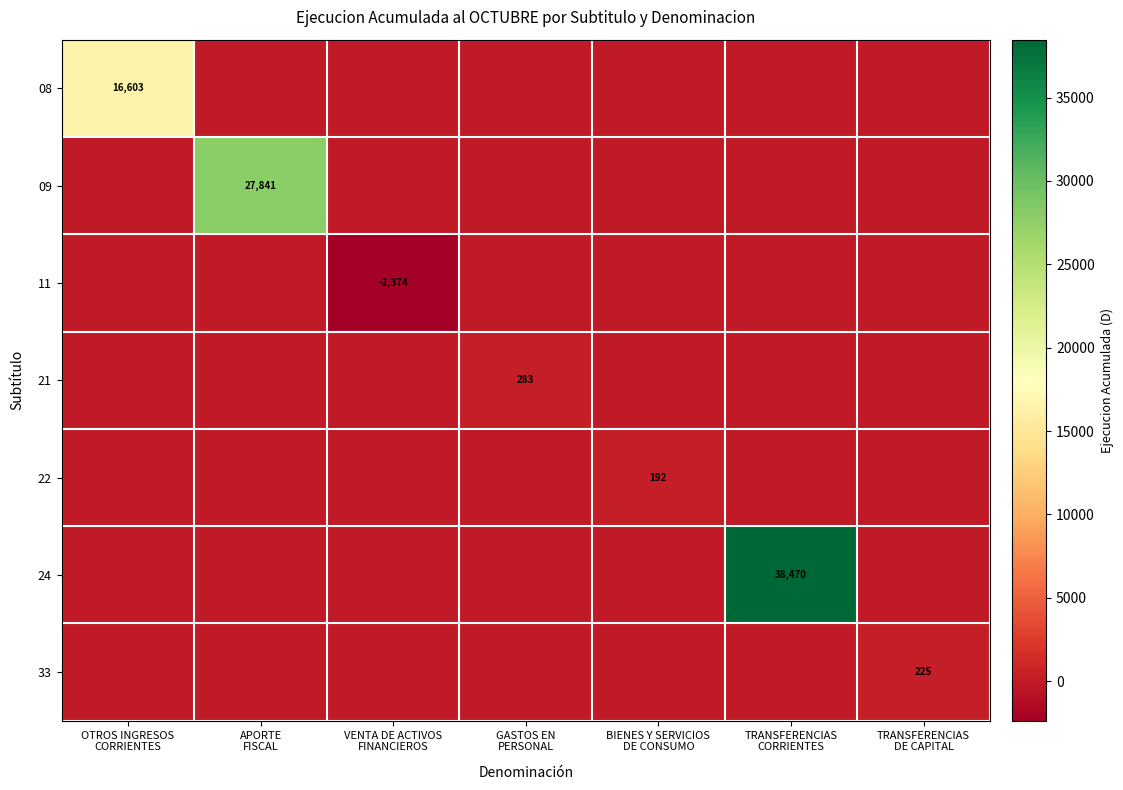

What is the total value across all series at TRANSFERENCIAS
DE CAPITAL?

225